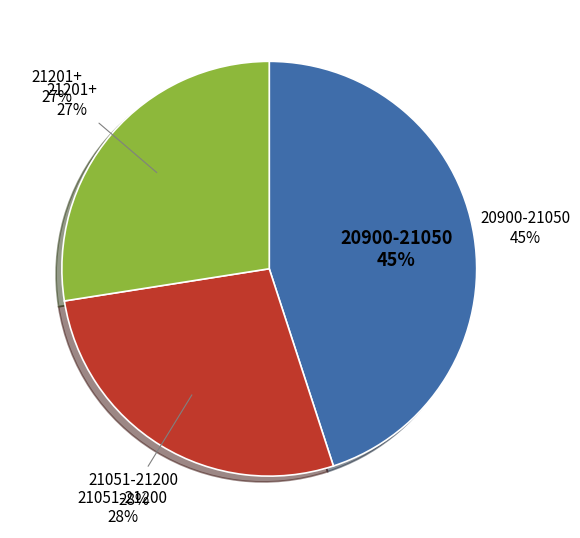

Is it true that 21094 is 1% of the pie?

False